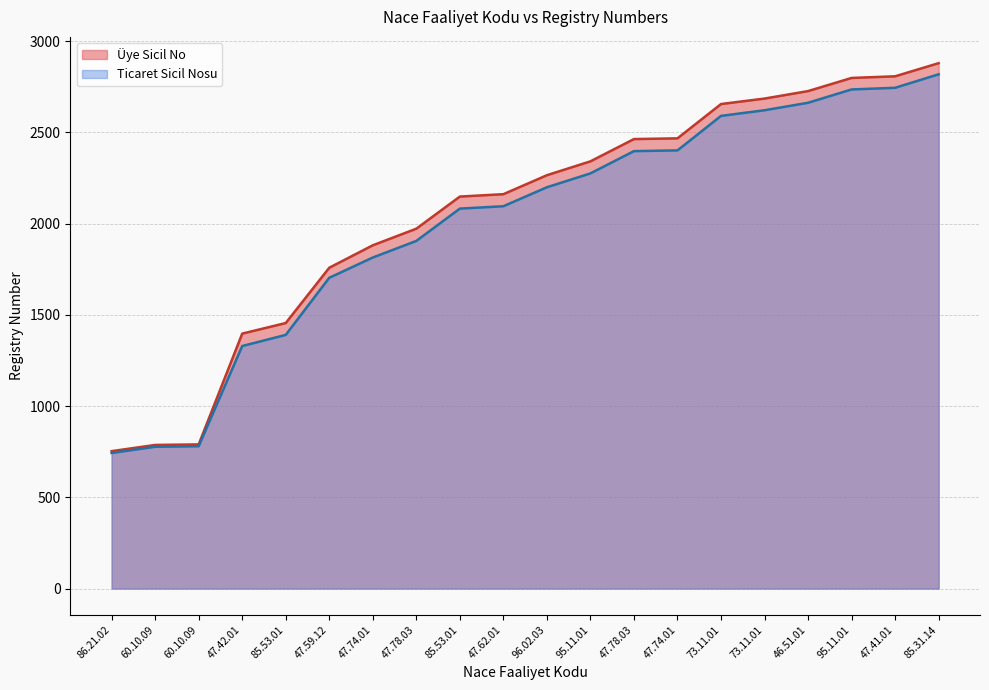

Which category has the lowest value across all series?

86.21.02